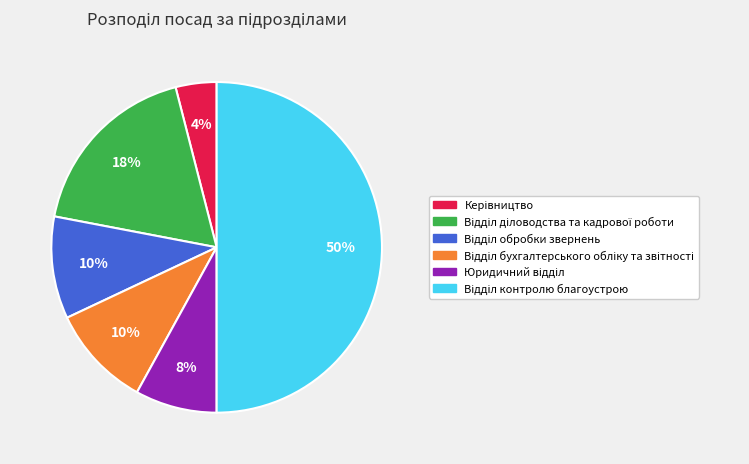

To the nearest percent, what is the difference between the largest and smallest slice percentages?

46%